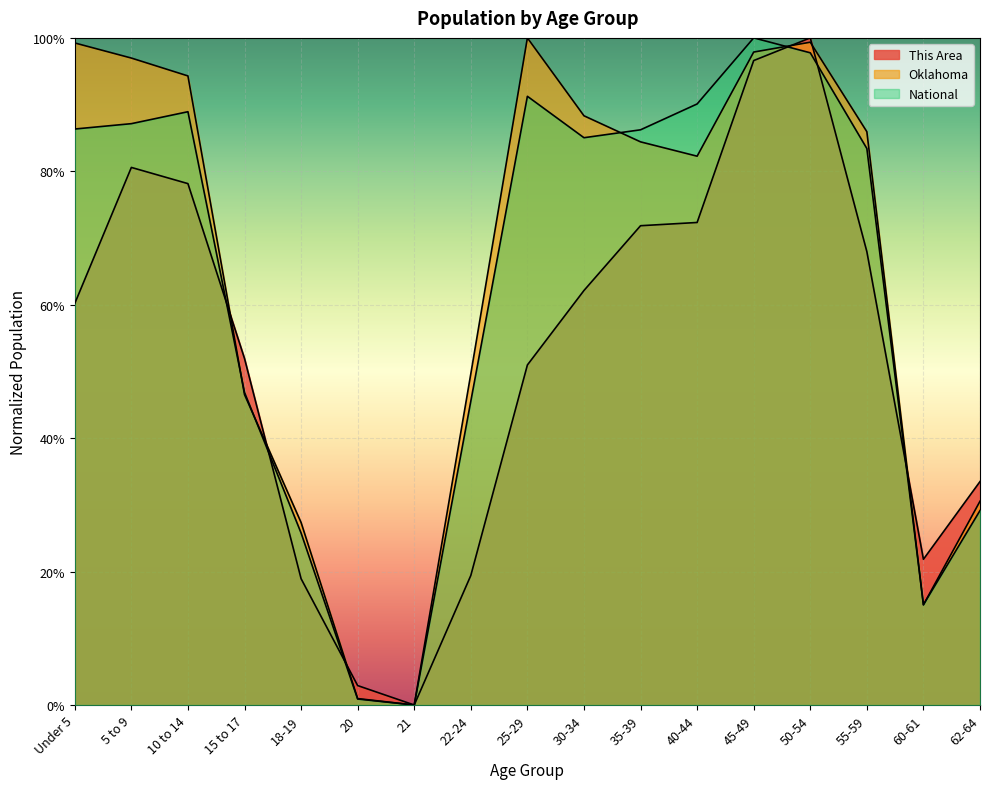

Reading right to left, list all the values displayed in this chart.

This Area: 0.3	0.2	0.7	1.0	1.0	0.7	0.7	0.6	0.5	0.2	0.0	0.0	0.2	0.5	0.8	0.8	0.6
Oklahoma: 0.3	0.2	0.9	1.0	1.0	0.8	0.8	0.9	1.0	0.5	0.0	0.0	0.3	0.5	0.9	1.0	1.0
National: 0.3	0.2	0.8	1.0	1.0	0.9	0.9	0.9	0.9	0.5	0.0	0.0	0.3	0.5	0.9	0.9	0.9